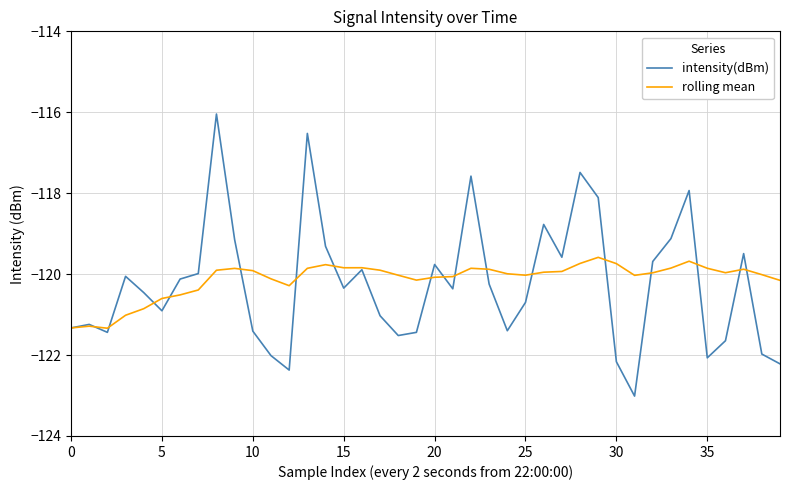

Which series has the largest range (max minus min)?

intensity(dBm)